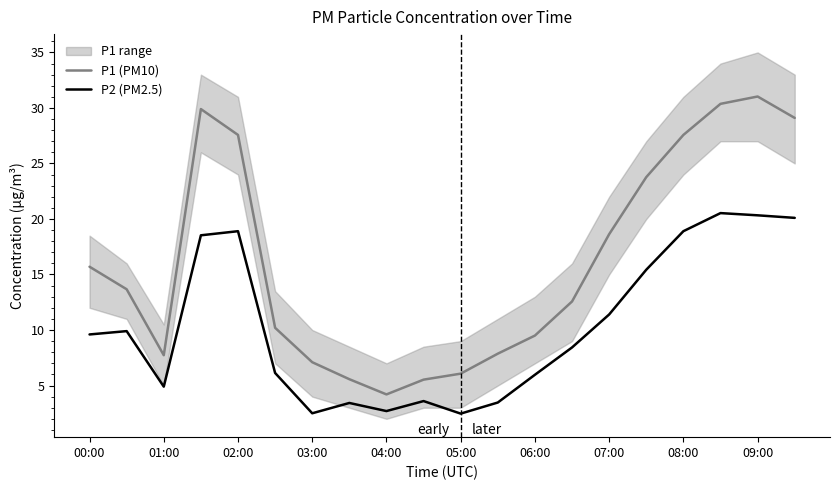

What is the difference between the second highest and second lowest values in the P1 (PM10) series?

24.8